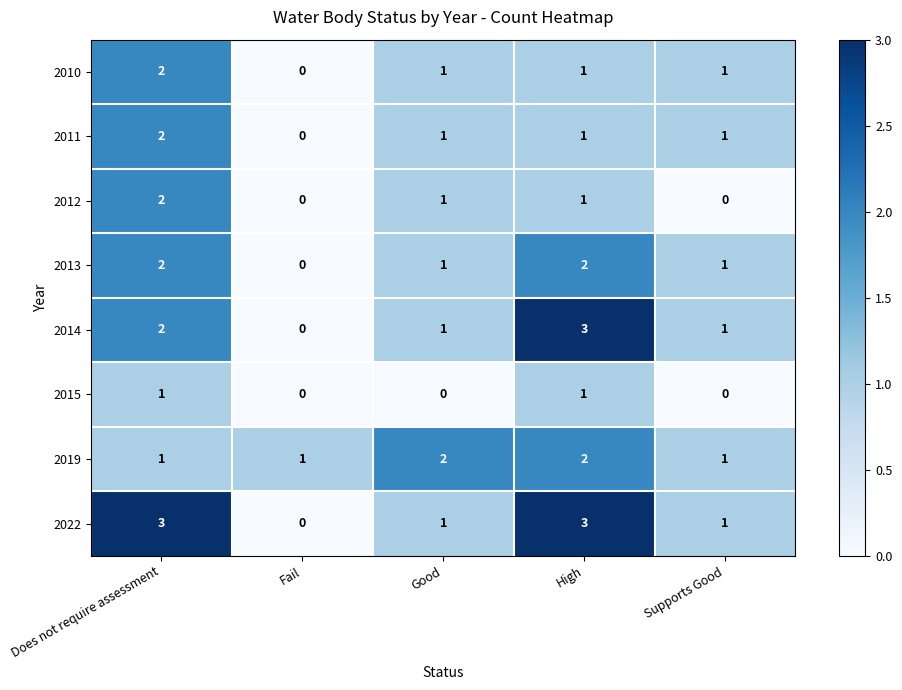

Where does the 2010 series first go above 1?

Does not require assessment